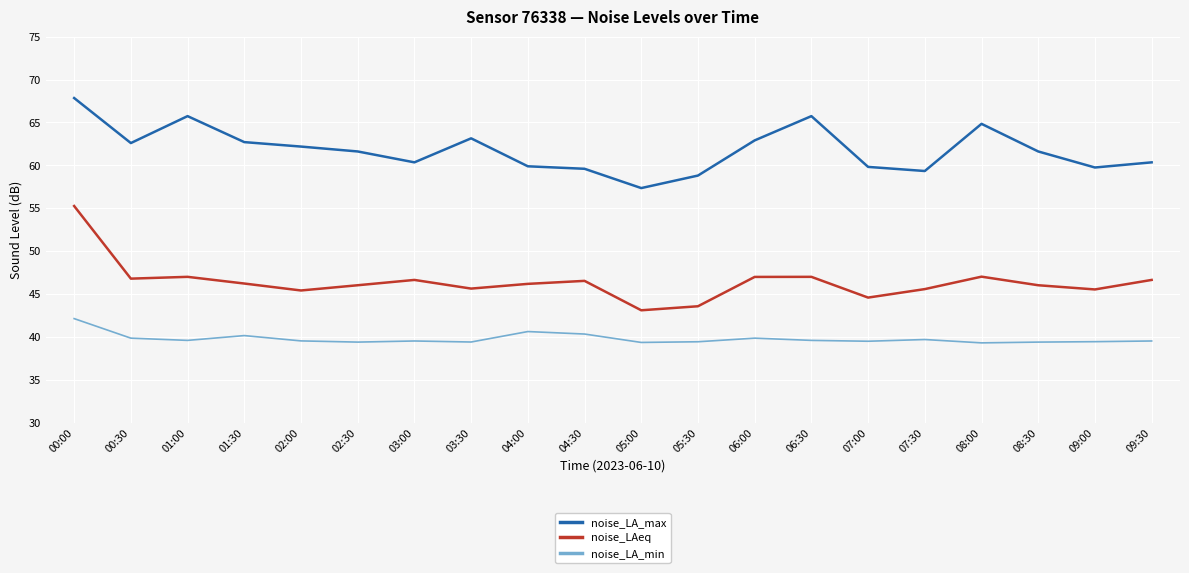

Which series has the widest spread of values?

noise_LAeq